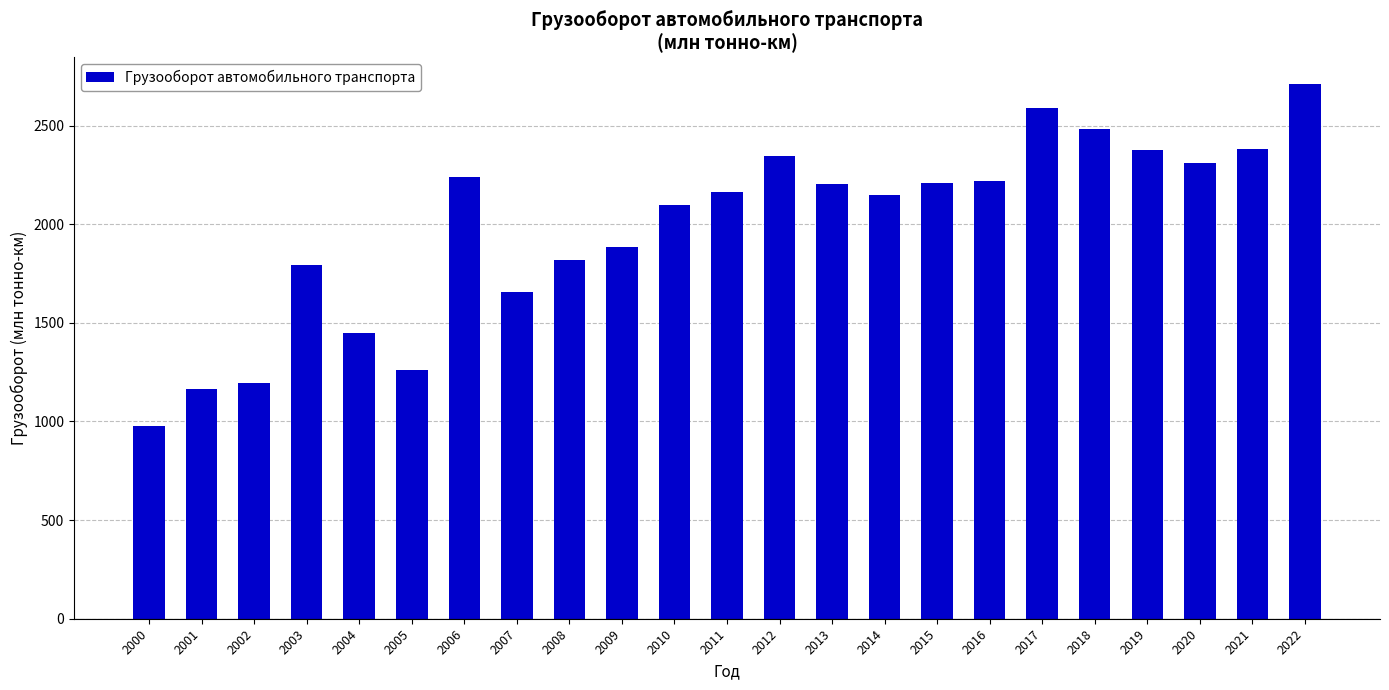

Which has a higher value, 2012 or 2014?

2012